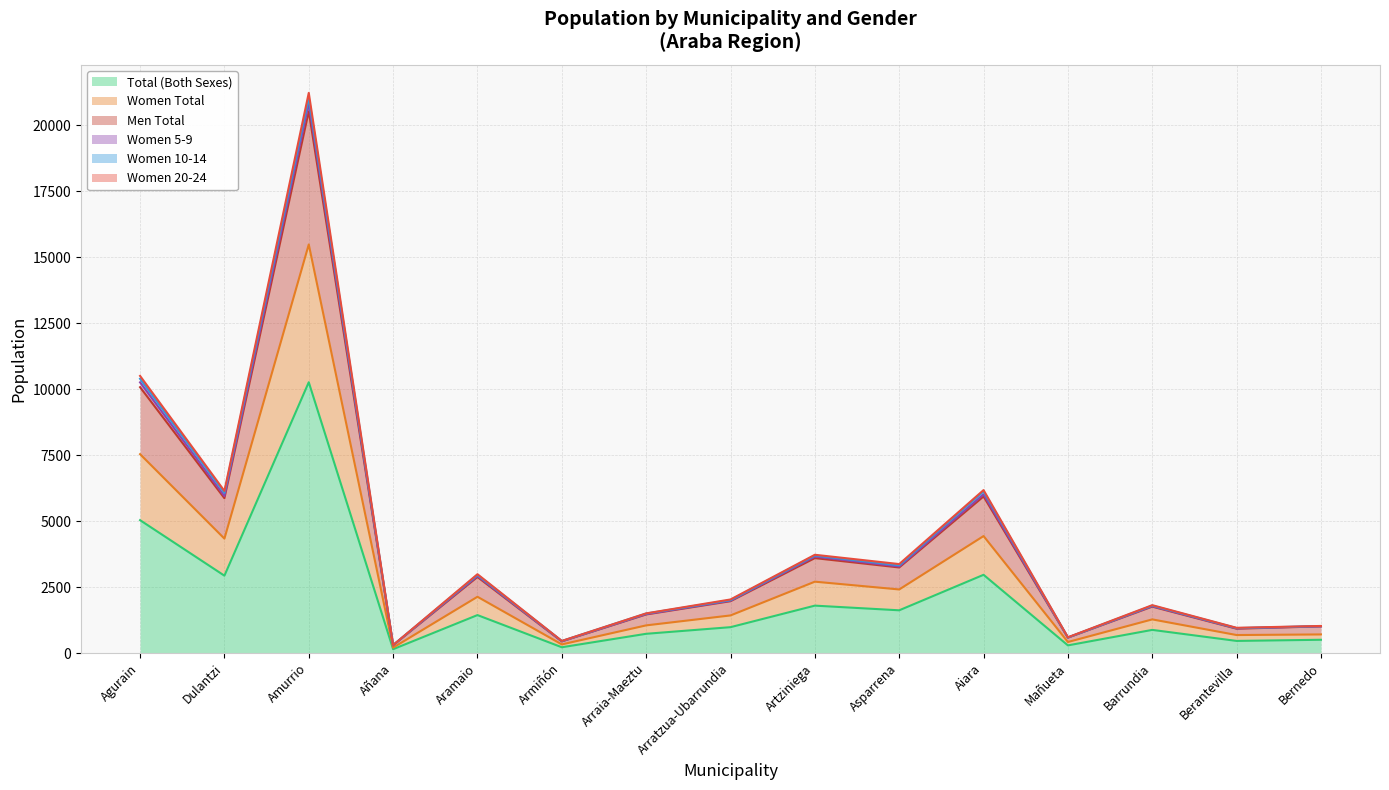

Rank the series at Berantevilla from highest to lowest value.

Men Total, Women 5-9, Women 20-24, Women Total, Total (Both Sexes)